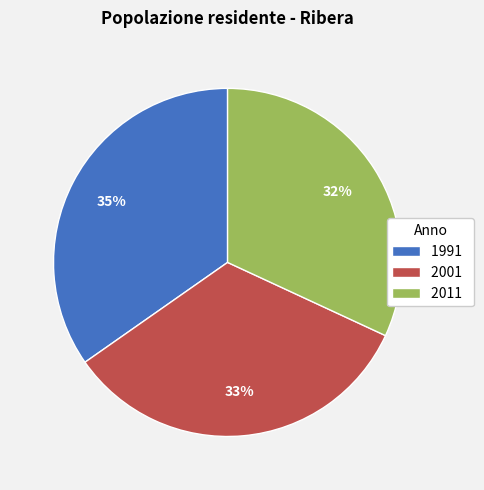

Between 2011 and 2001, which is larger?

2001